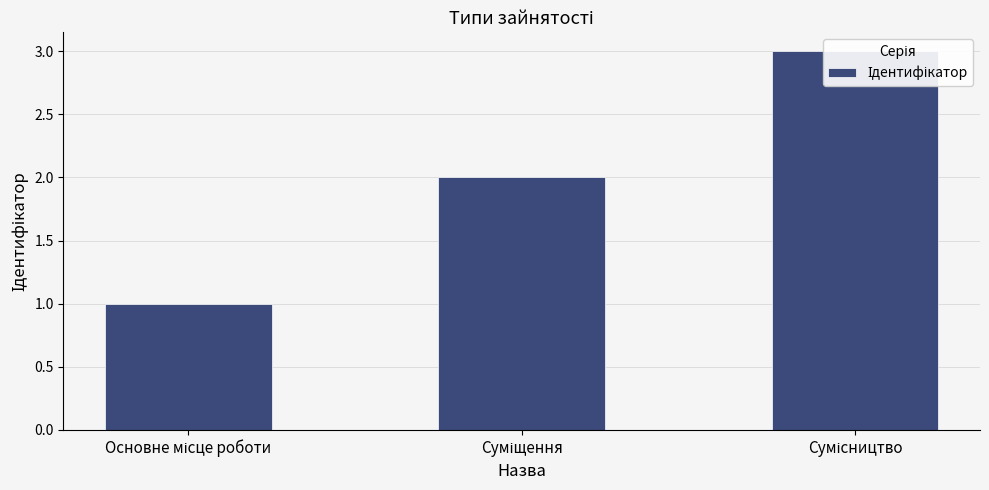

What is the change in value from Суміщення to Сумісництво?

+1